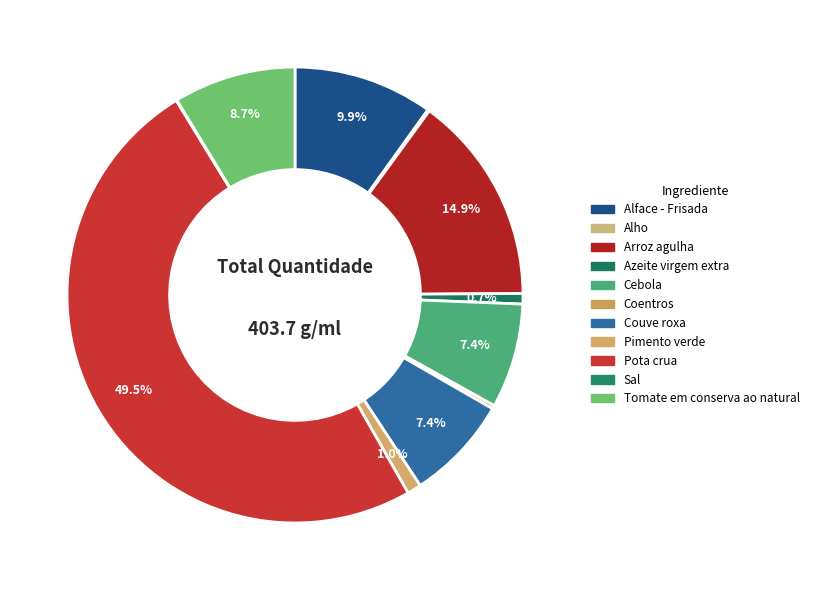

To the nearest percent, what portion does Cebola represent?

7%